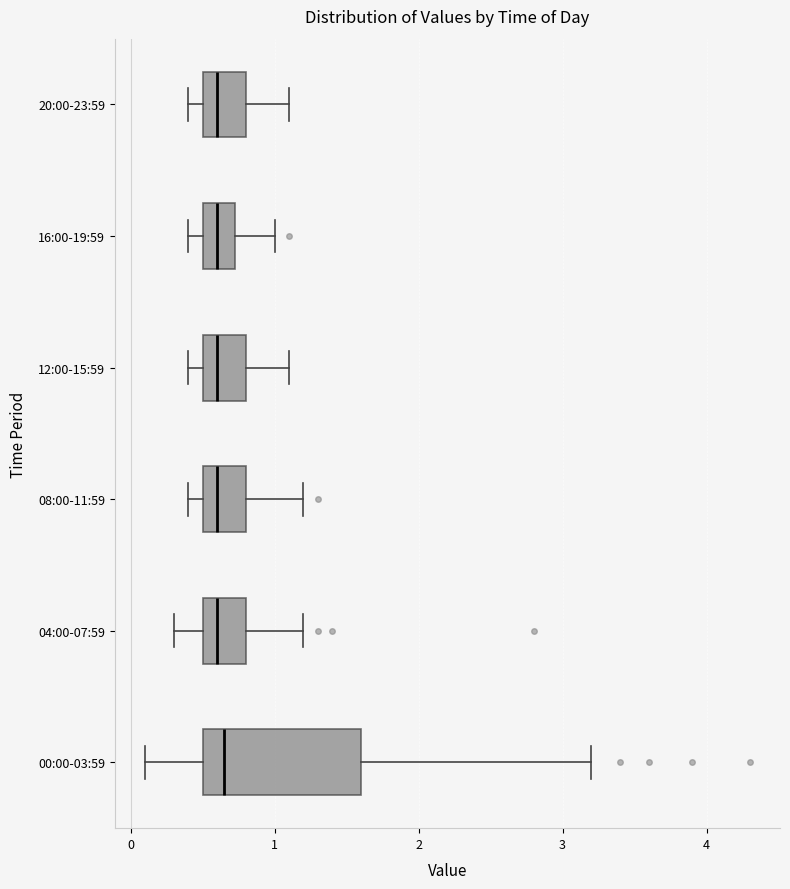

Which box is the widest, from its left edge to its right edge?

00:00-03:59